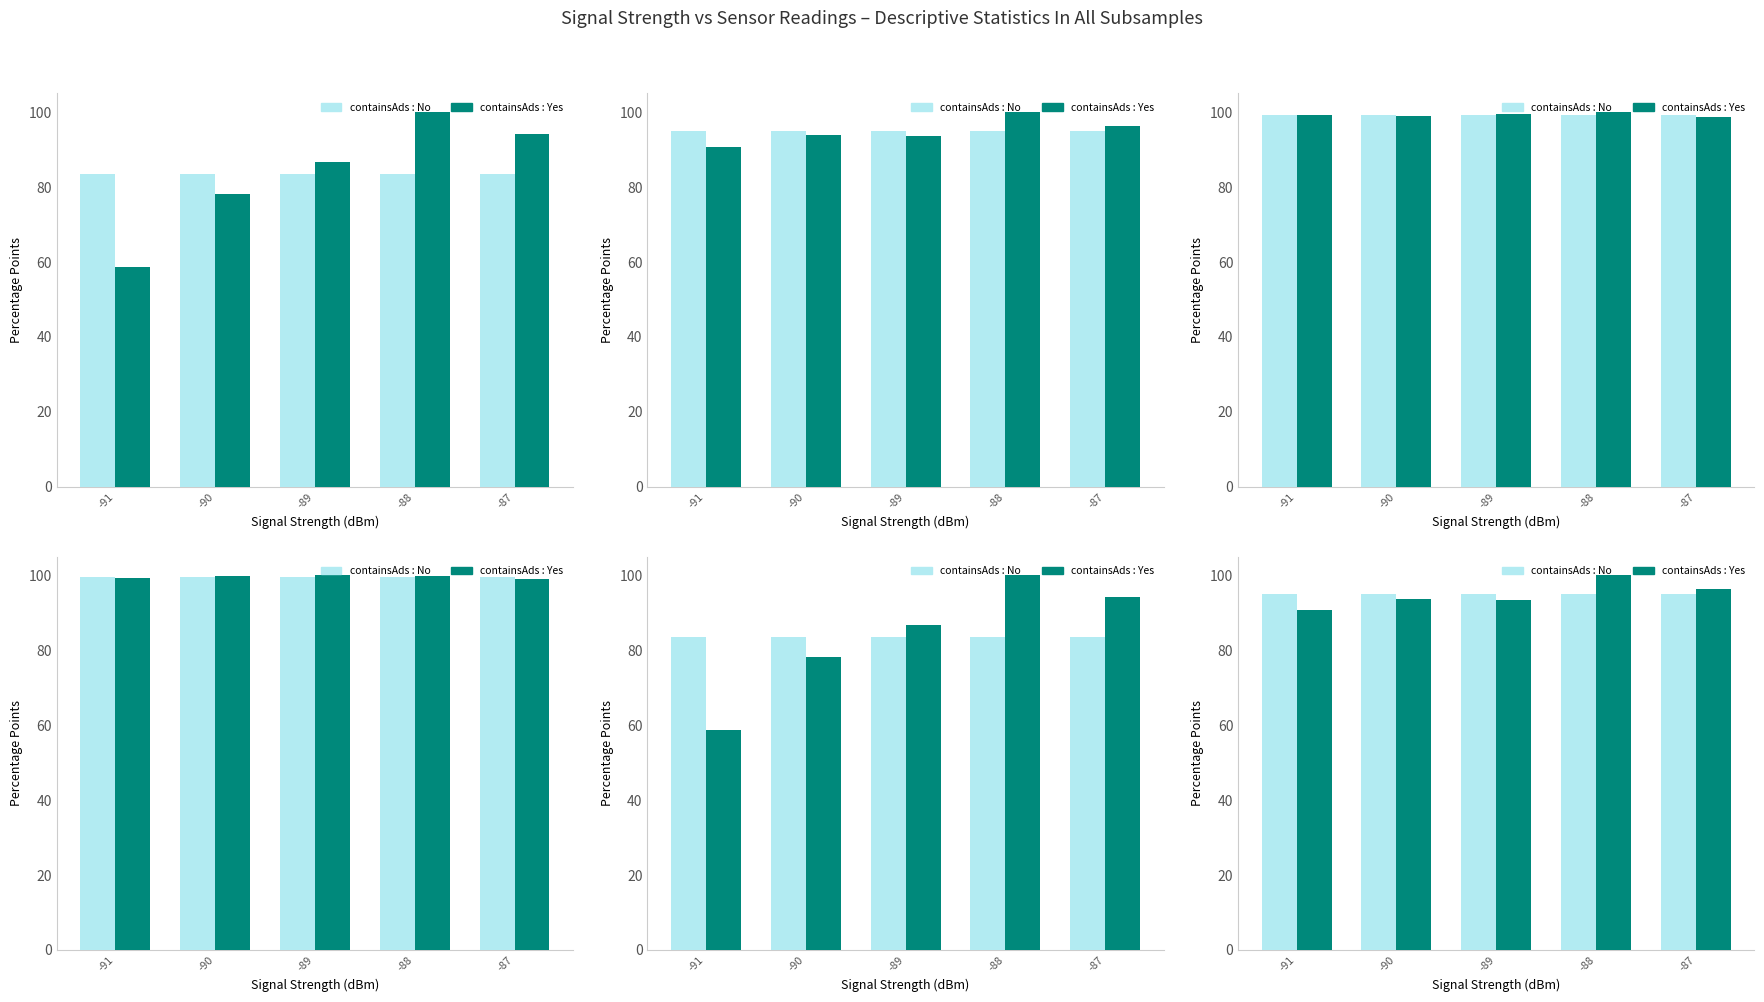

What is the total value across all series at -88?

194.9